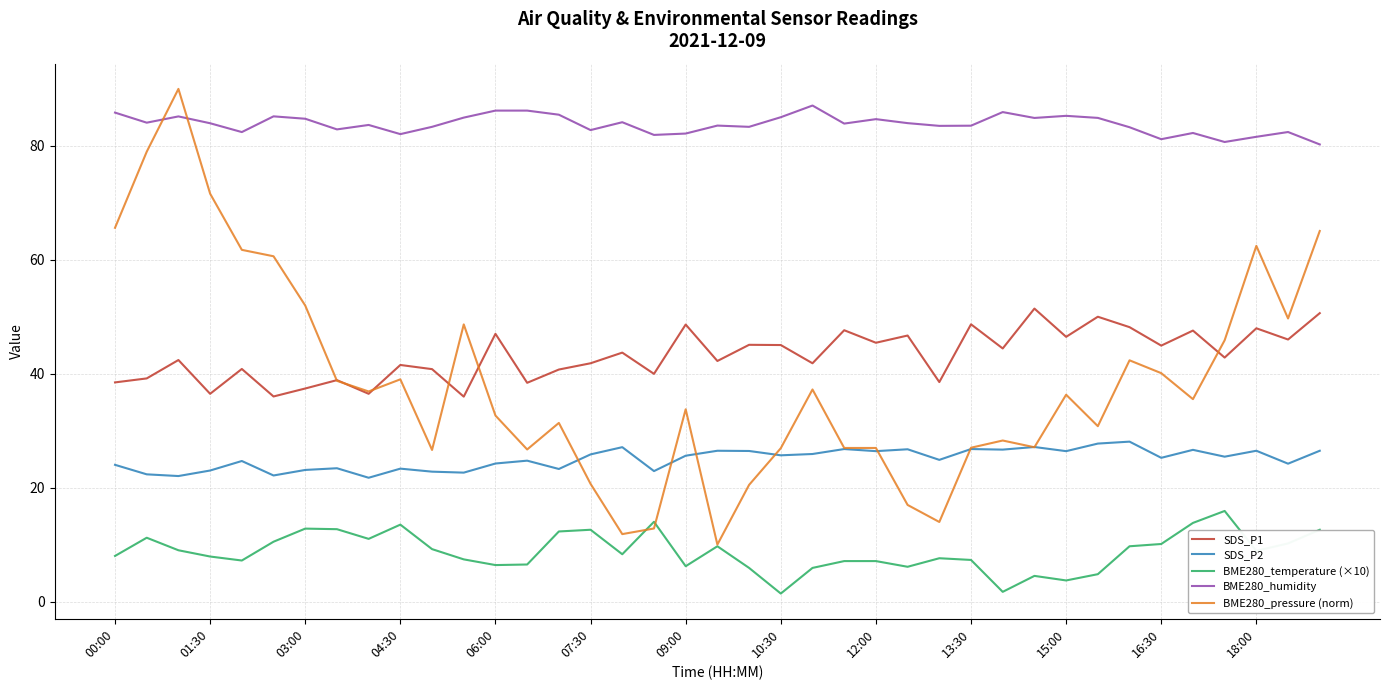

True or false: BME280_humidity and SDS_P1 intersect in this chart.

False